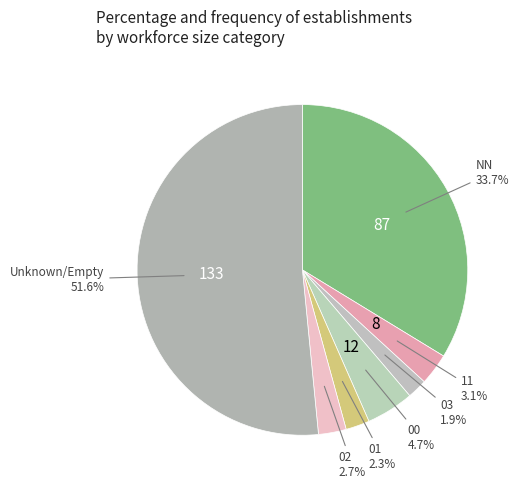

Is there a majority slice in this chart?

Yes